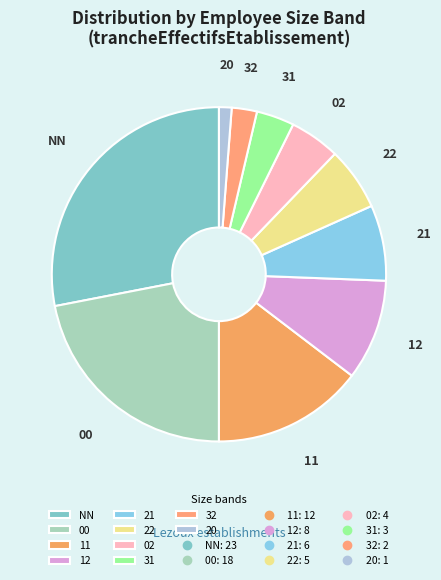

How many slices are in this pie chart?

10